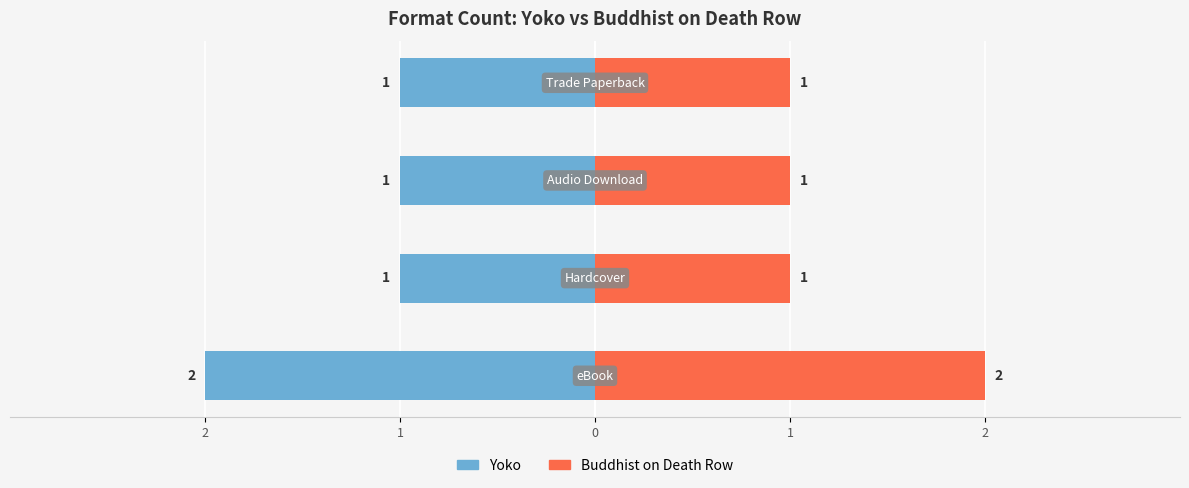

At how many categories does at least one series exceed 0?

4